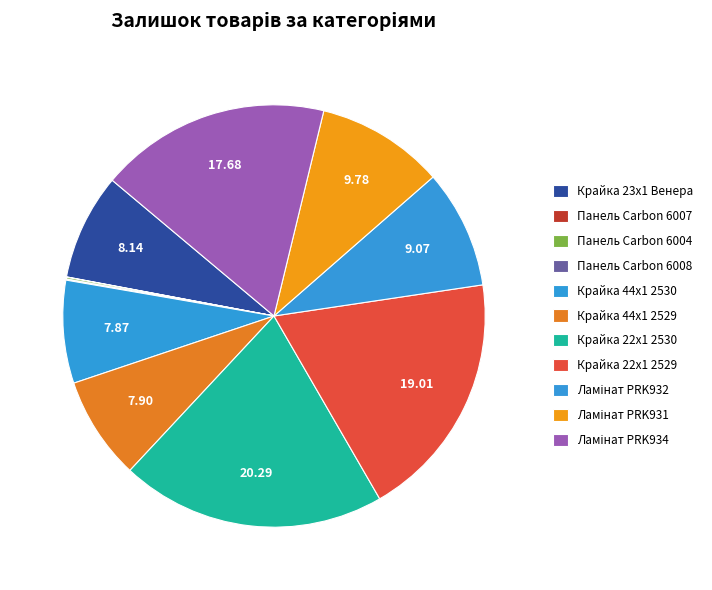

Is there a majority slice in this chart?

No